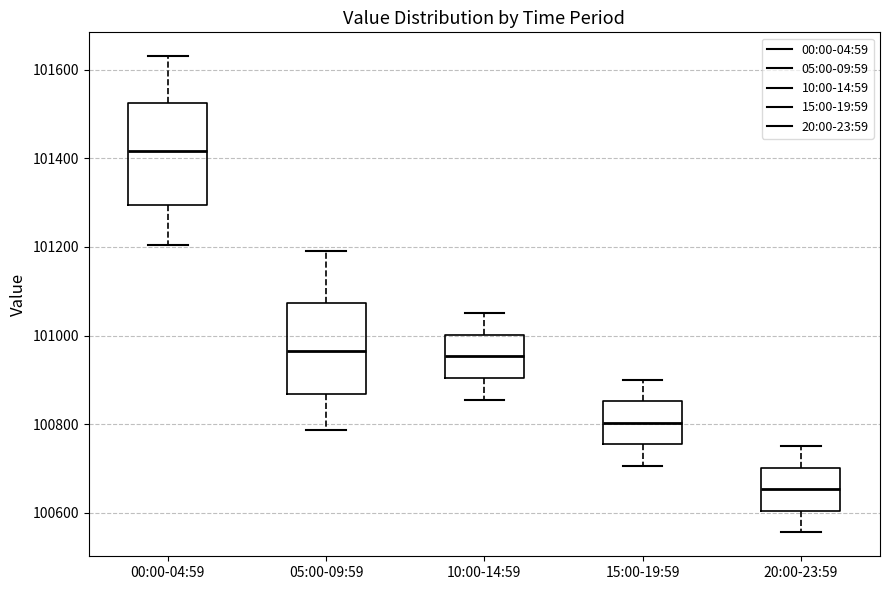

Which box's median line is the lowest?

20:00-23:59